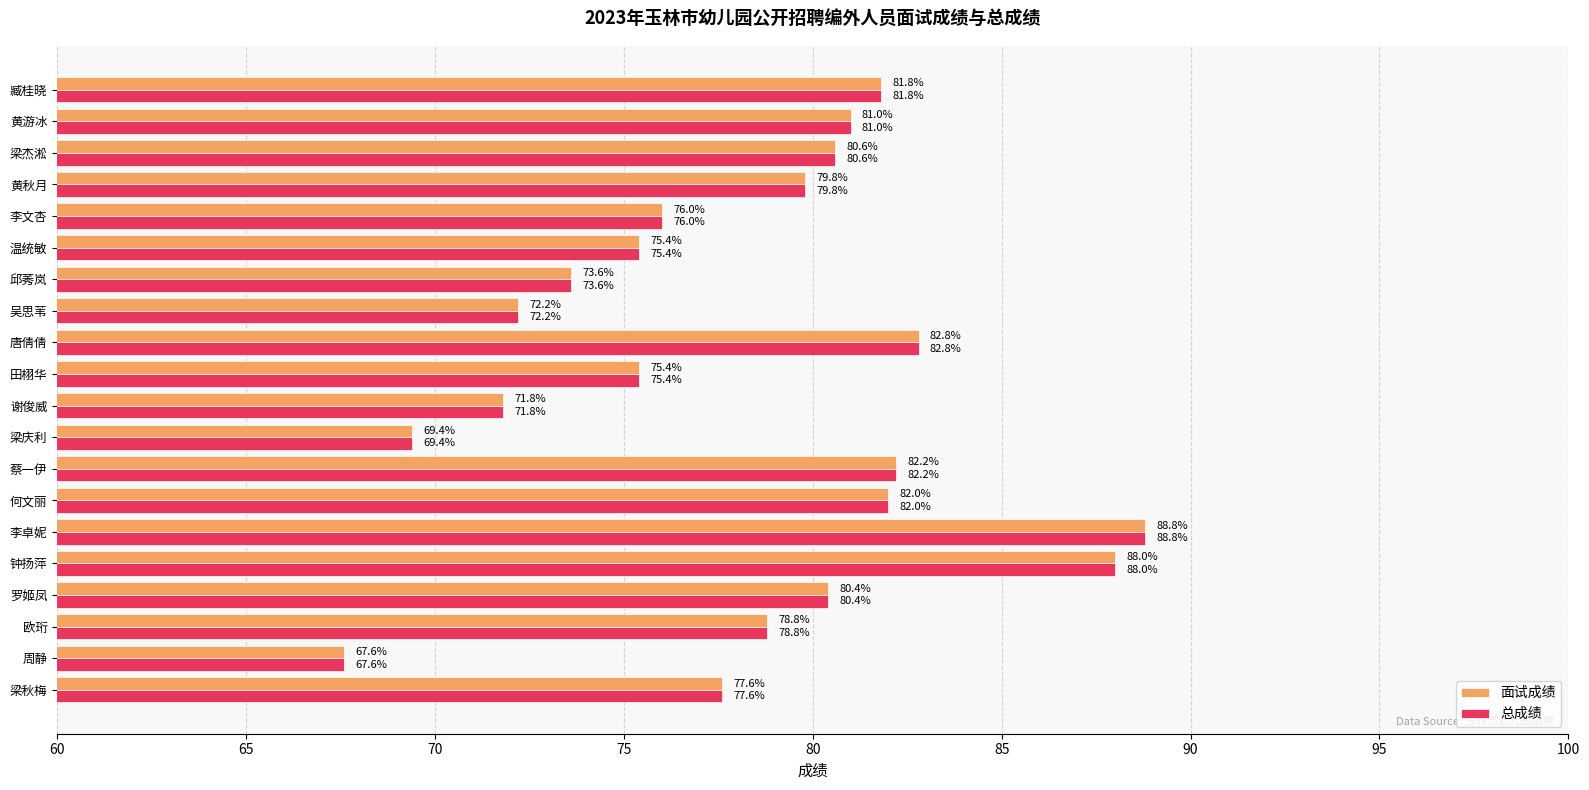

The value of 面试成绩 at 欧珩 is 104.4. True or false?

False